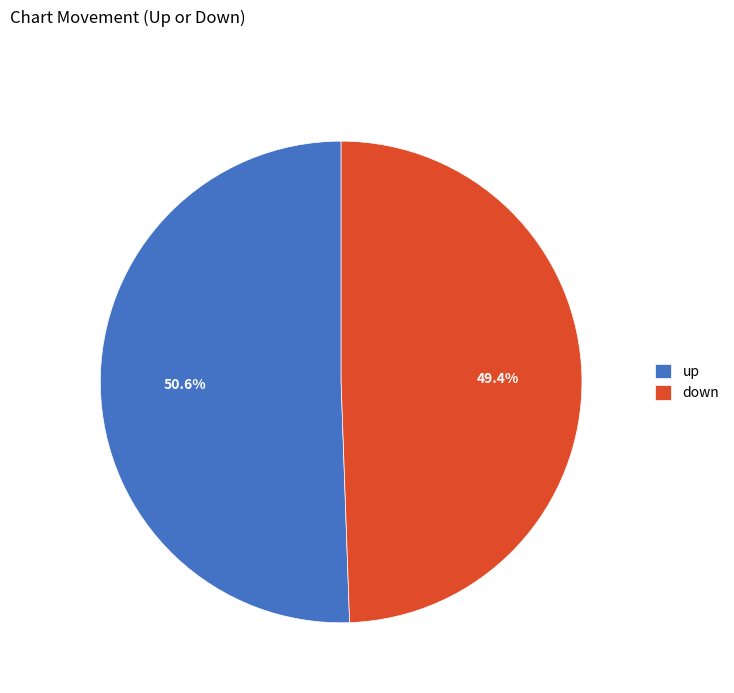

Is it true that up is 40% of the pie?

False